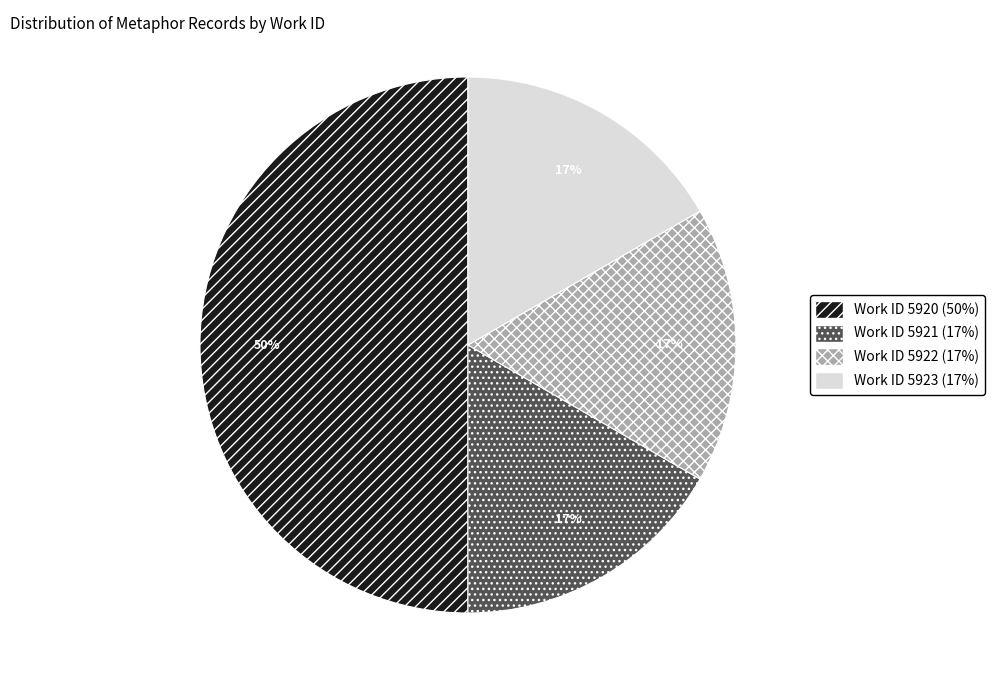

To the nearest percent, what is the difference between the largest and smallest slice percentages?

33%